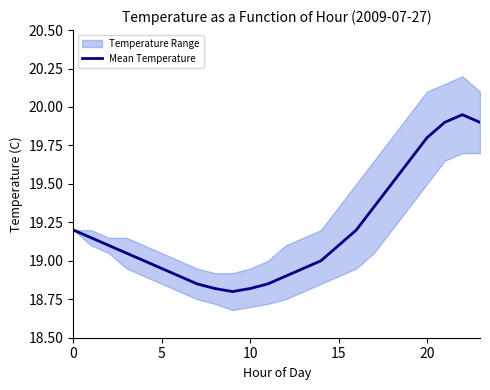

How many interior local valleys (lower than both neighbors) does the data have?

1